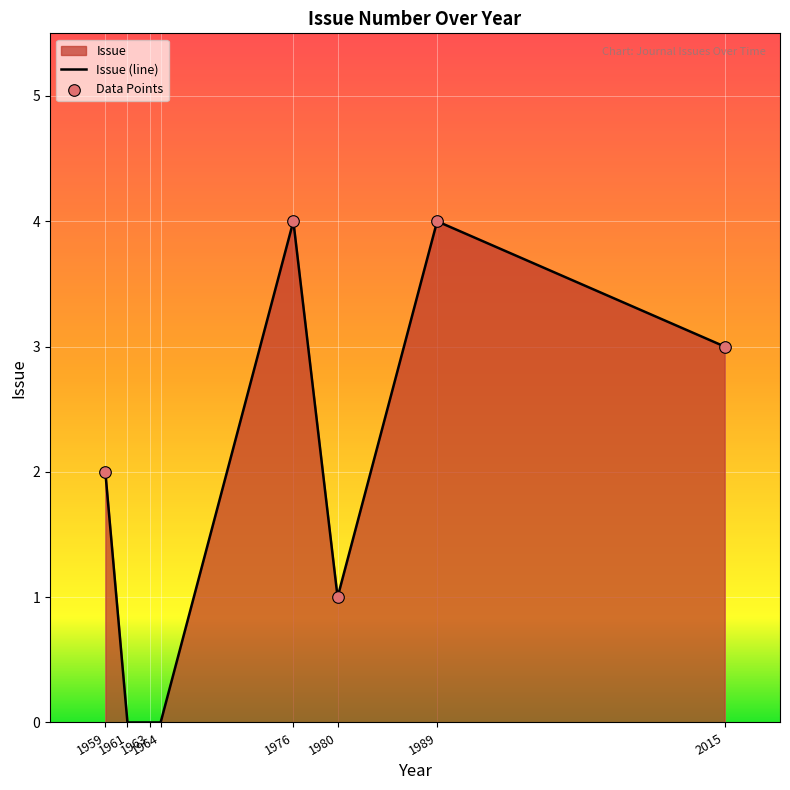

Which has a higher value, 1964 or 1961?

1964